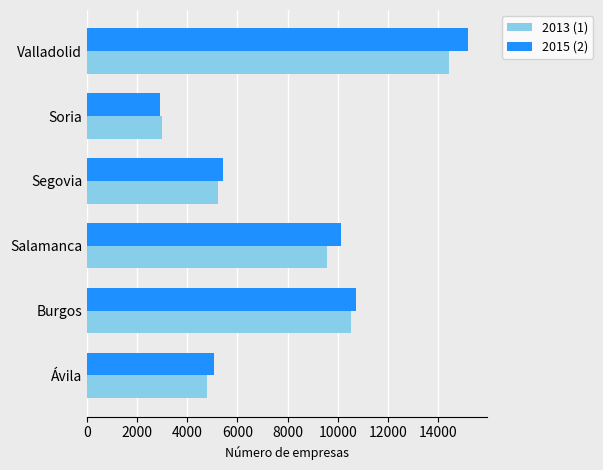

Where is 2015 (2) nearest to the value 9056?

Salamanca